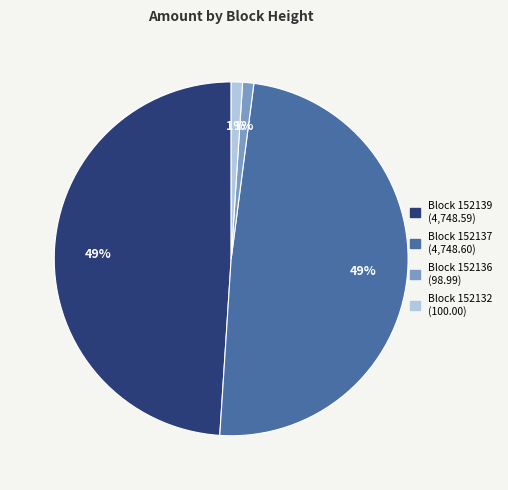

To the nearest percent, what is the difference between the largest and smallest slice percentages?

48%